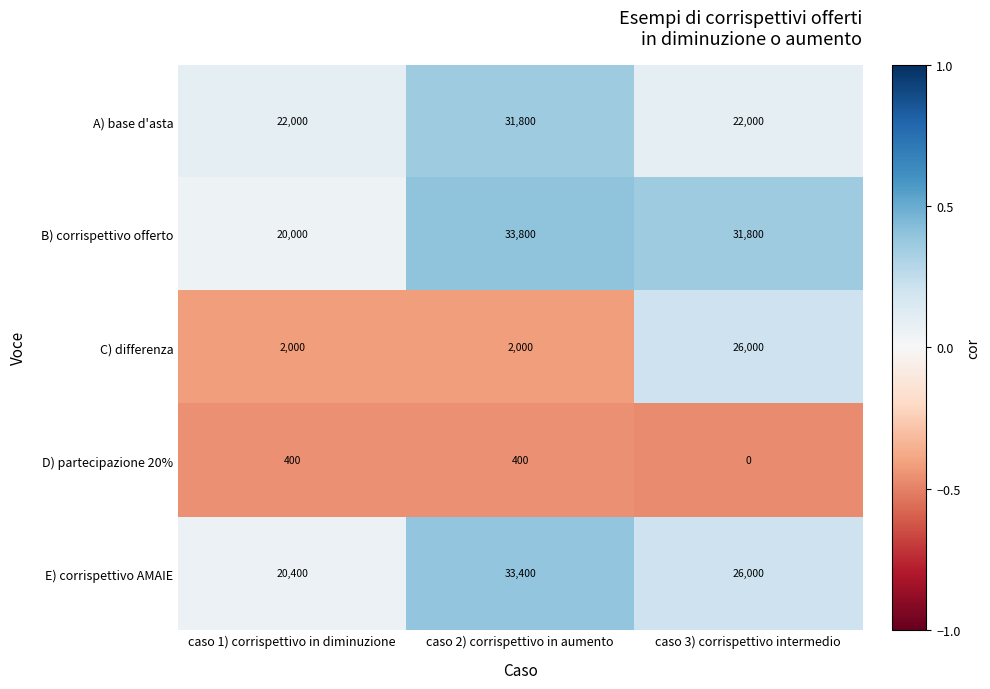

Read the C) differenza value at caso 2) corrispettivo in aumento.

2000